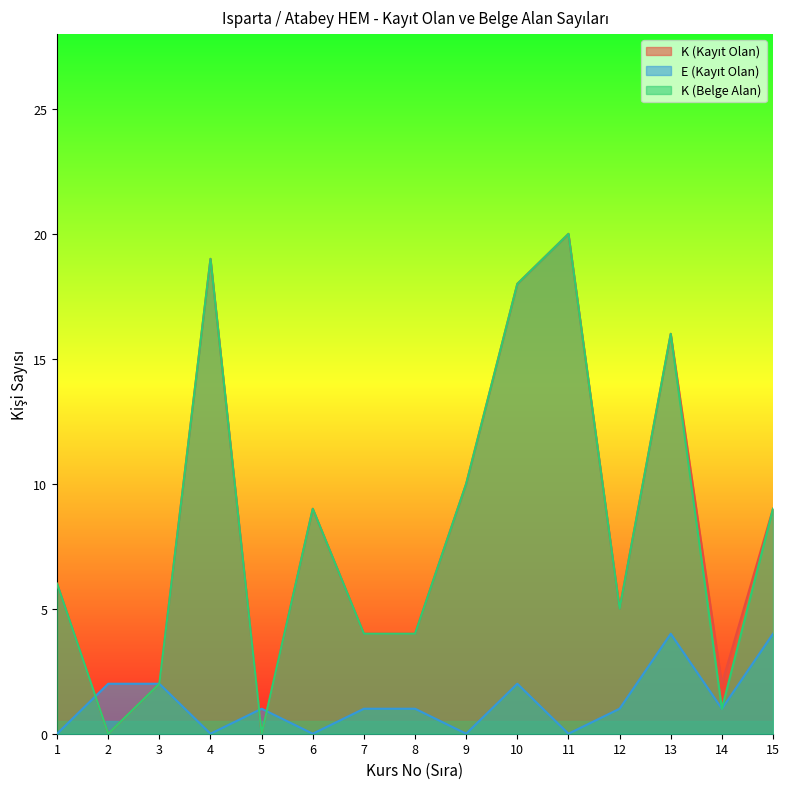

How many lines are shown in the chart?

3